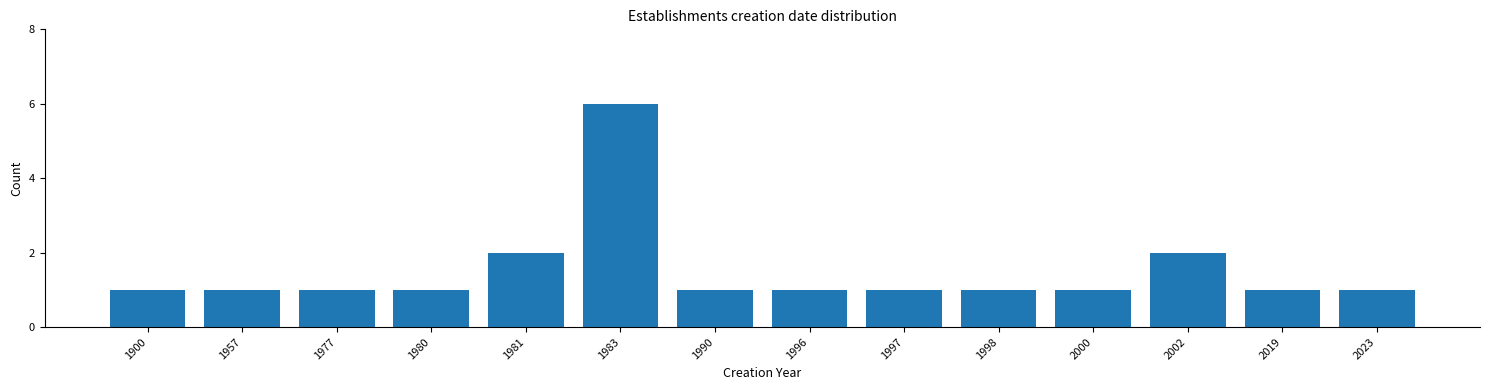

Reading left to right, extract all data points from this chart.

1	1	1	1	2	6	1	1	1	1	1	2	1	1